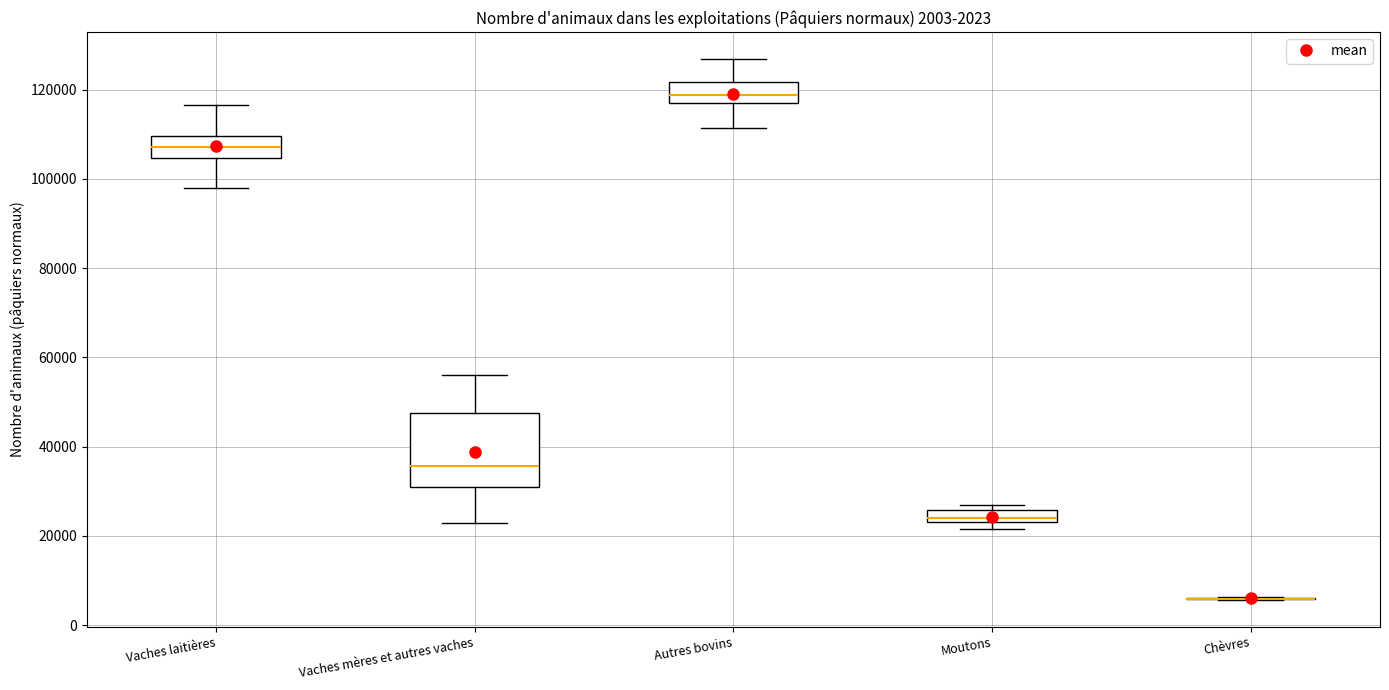

Which box is the tallest, from its lower edge to its upper edge?

Vaches mères et autres vaches